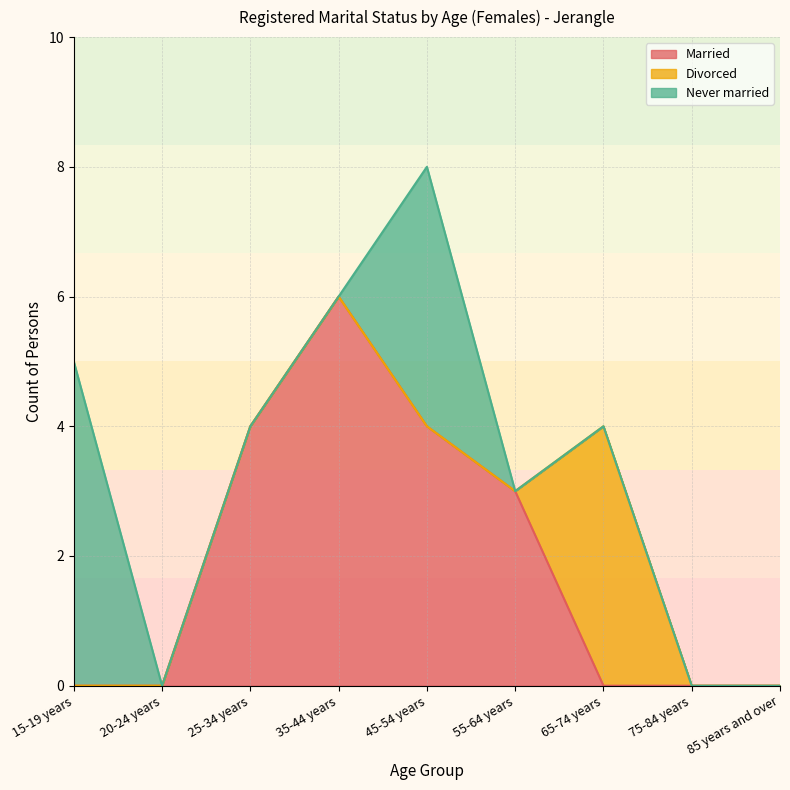

What is the difference between the Married values at 55-64 years and 45-54 years?

1